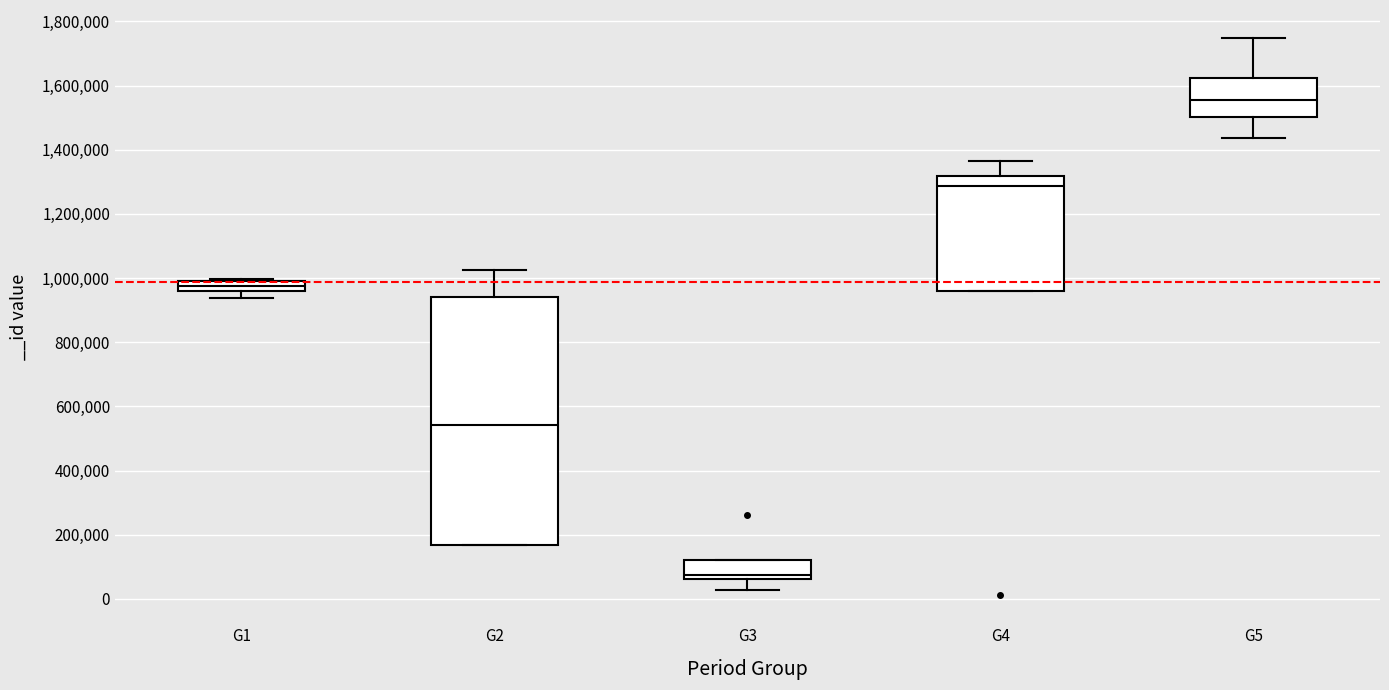

Reading left to right, read every box against the y-axis: the position of its median line, the range the box covers, and the ends of its whiskers. The values are not printed on the chart, so give them approximately, as read against the axis.

G1: median 980000 (inside the box), box 960000 to 980000, whiskers 940000 to 1000000
G2: median 540000, box 160000 to 940000, whiskers 160000 to 1020000
G3: median 80000, box 60000 to 120000, whiskers 20000 to 120000
G4: median 1280000, box 960000 to 1320000, whiskers 960000 to 1360000
G5: median 1560000, box 1500000 to 1620000, whiskers 1440000 to 1740000